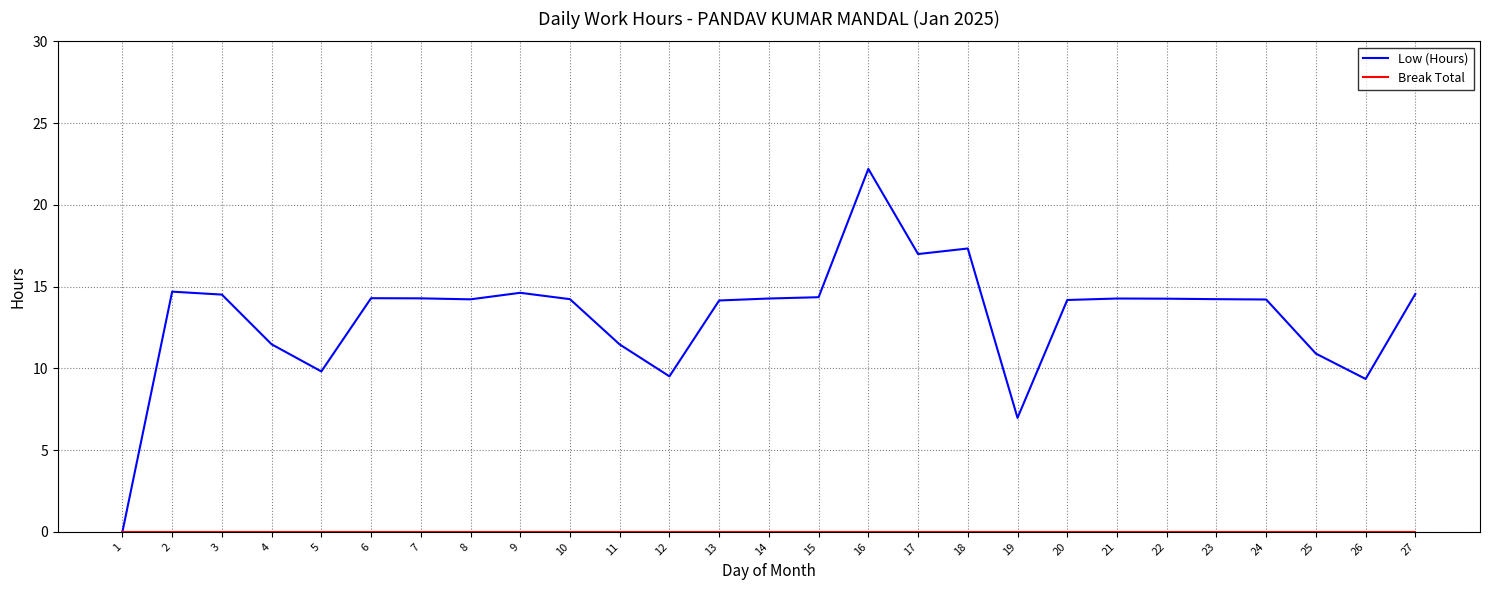

At which category does the chart reach its peak across all series?

16